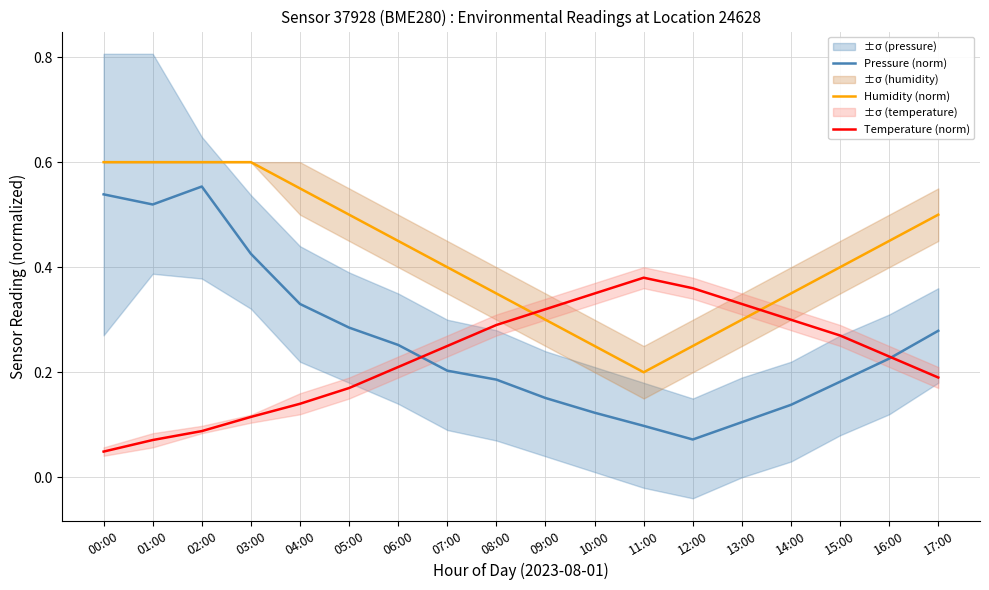

What position from the left is 00:00?

1